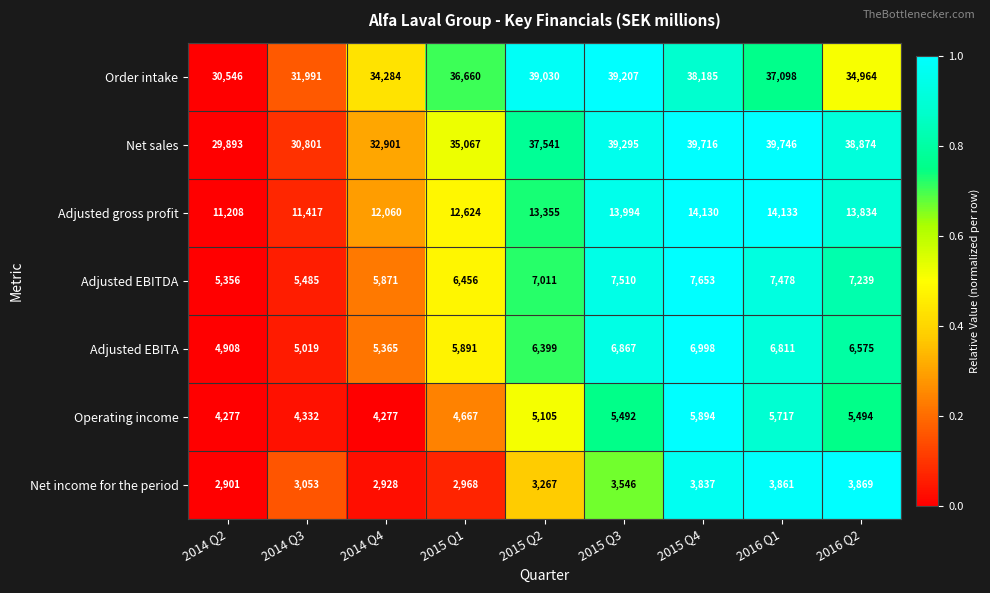

Which category has the lowest value across all series?

2014 Q2